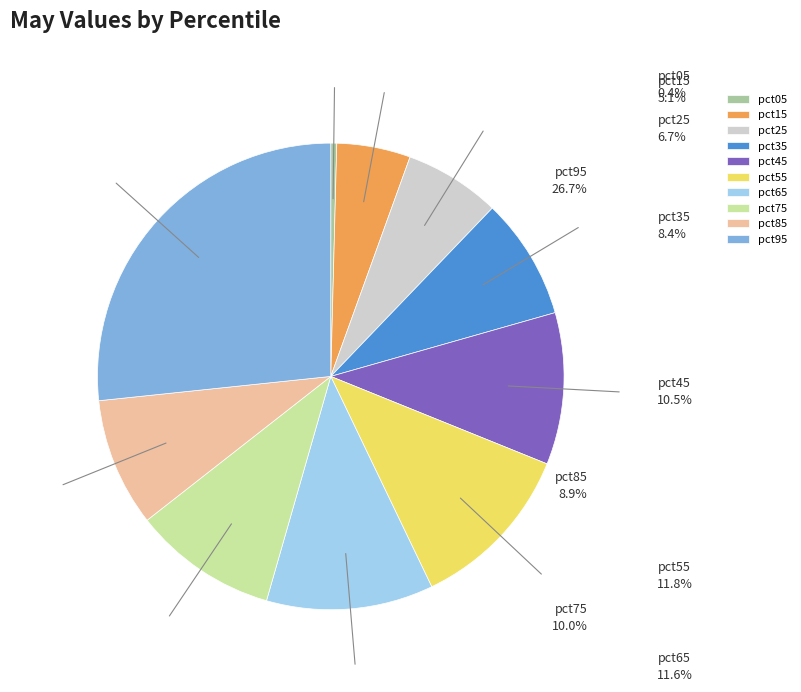

Does pct45 account for over 50% of the chart?

No